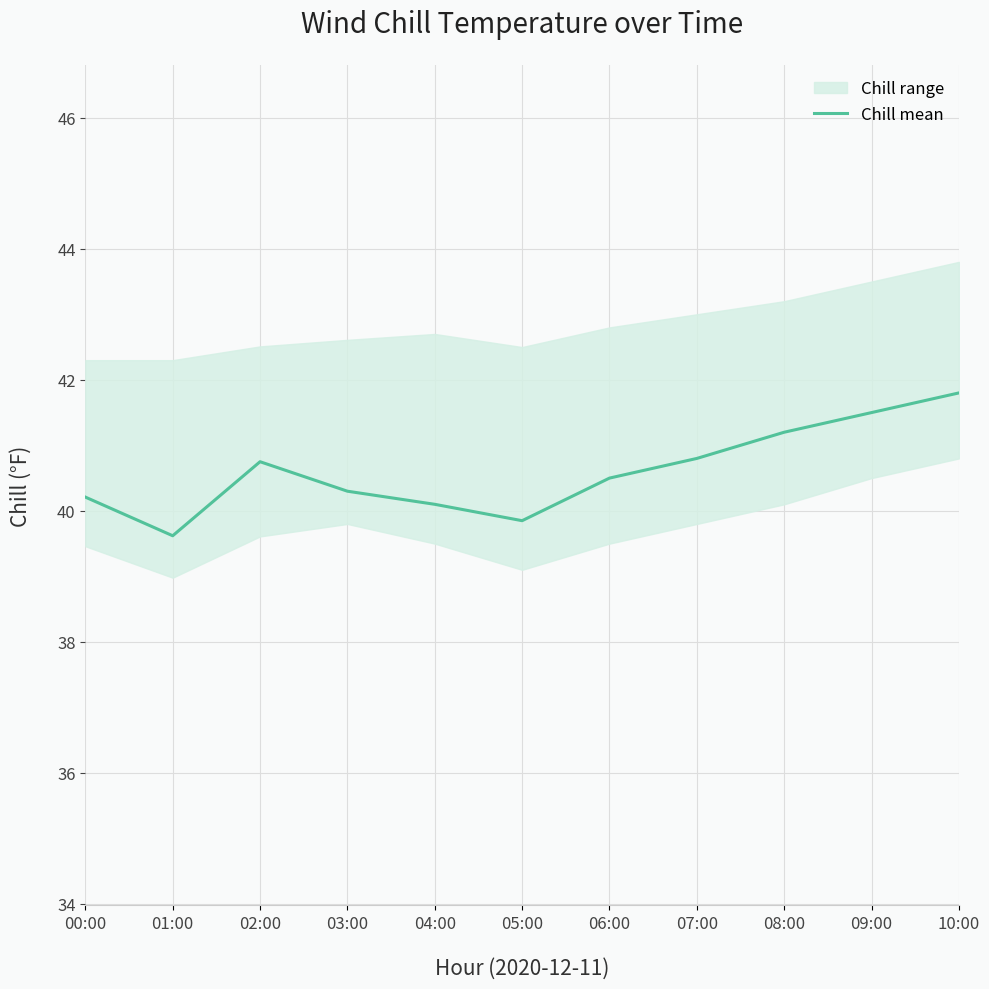

Rank the categories by value from lowest to highest.

01:00, 05:00, 04:00, 00:00, 03:00, 06:00, 02:00, 07:00, 08:00, 09:00, 10:00